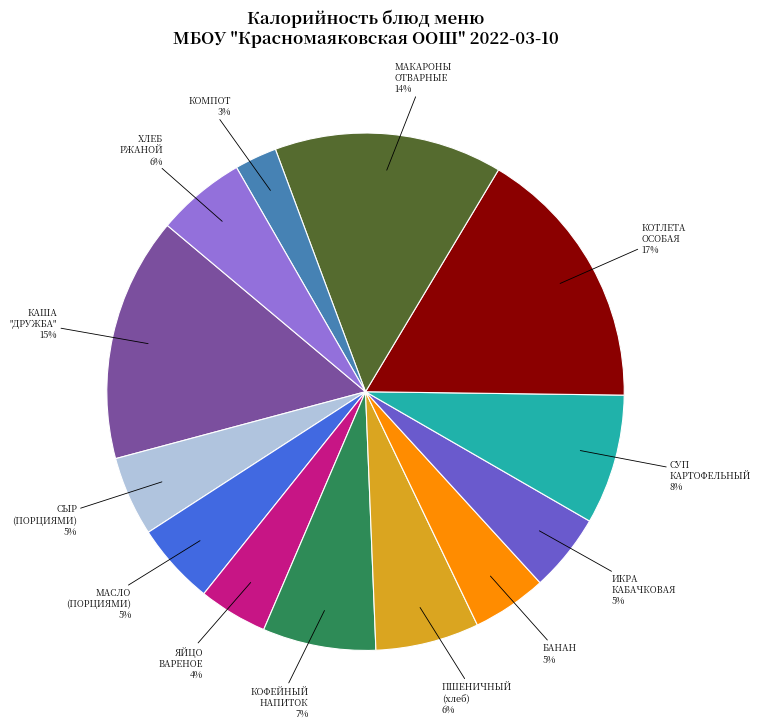

To the nearest percent, what is the average slice percentage?

8%